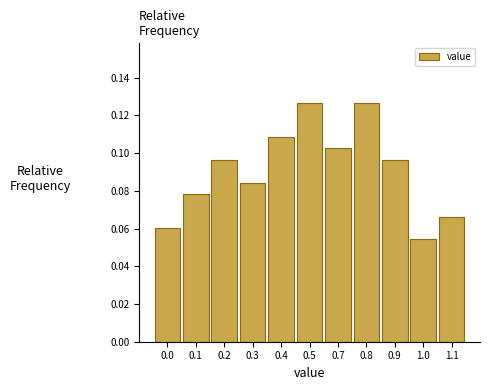

What is the sum of all values?

1.0